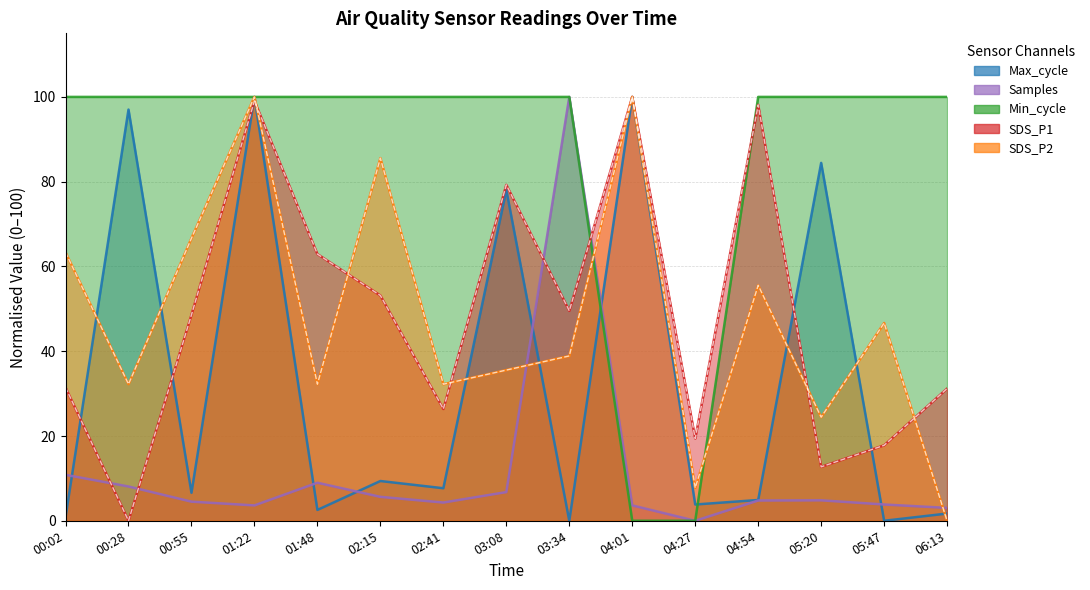

How many data points in Max_cycle are less than 6?

7